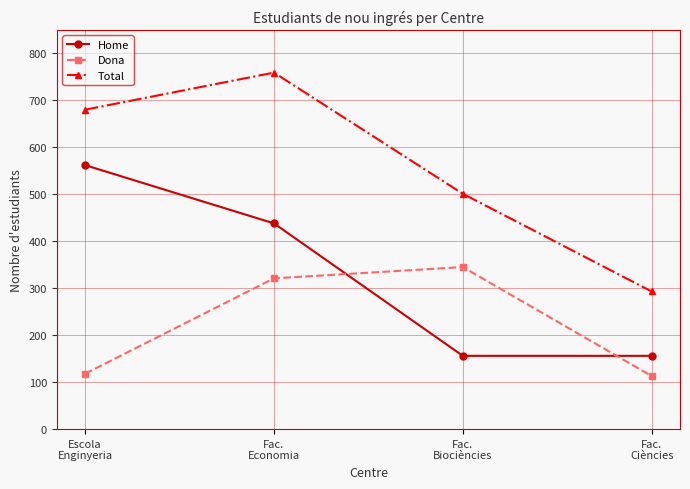

True or false: Total has a value of 858 at Fac.
Biociències.

False